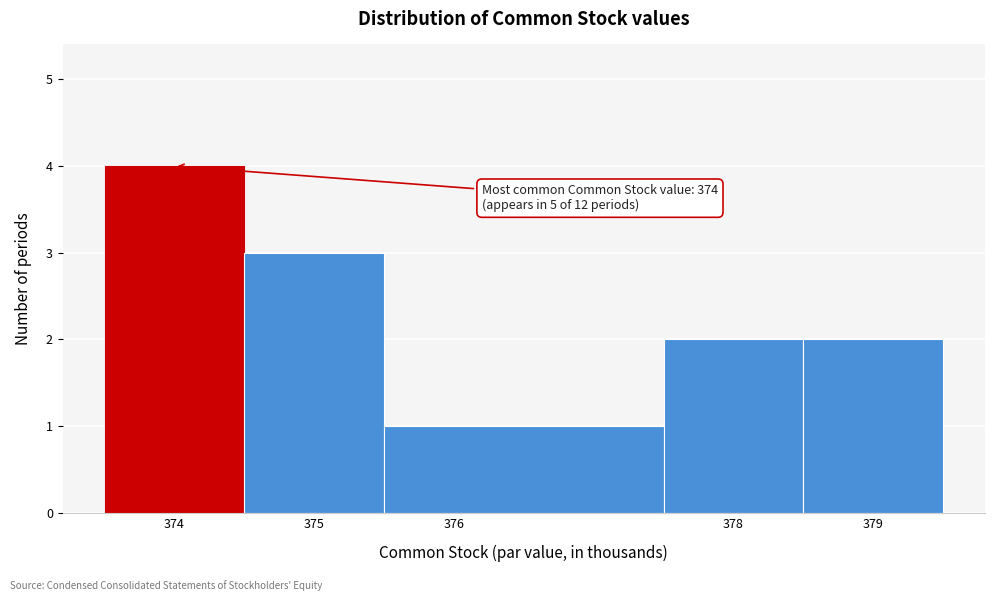

Which range on the x-axis has the tallest bar?

373.5 to 374.5